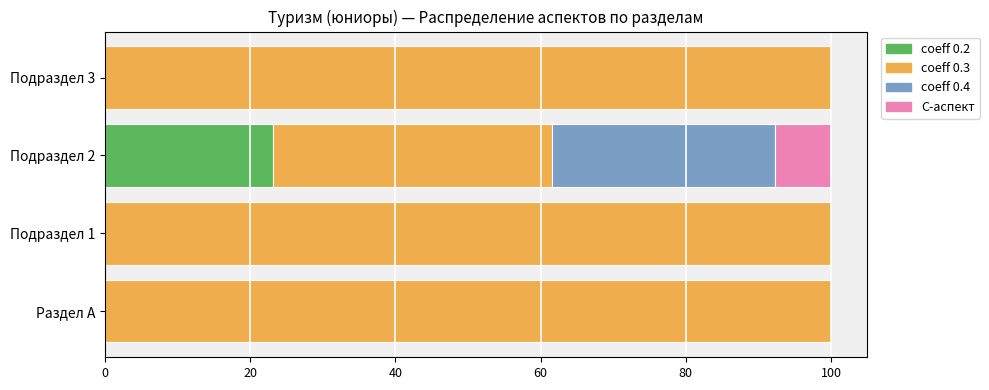

What is the maximum value for coeff 0.2?

23.1